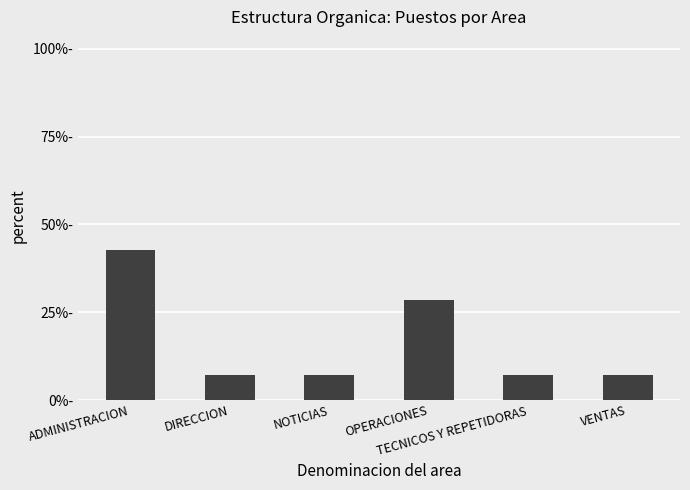

What is the difference between the values at TECNICOS Y REPETIDORAS and ADMINISTRACION?

35.7